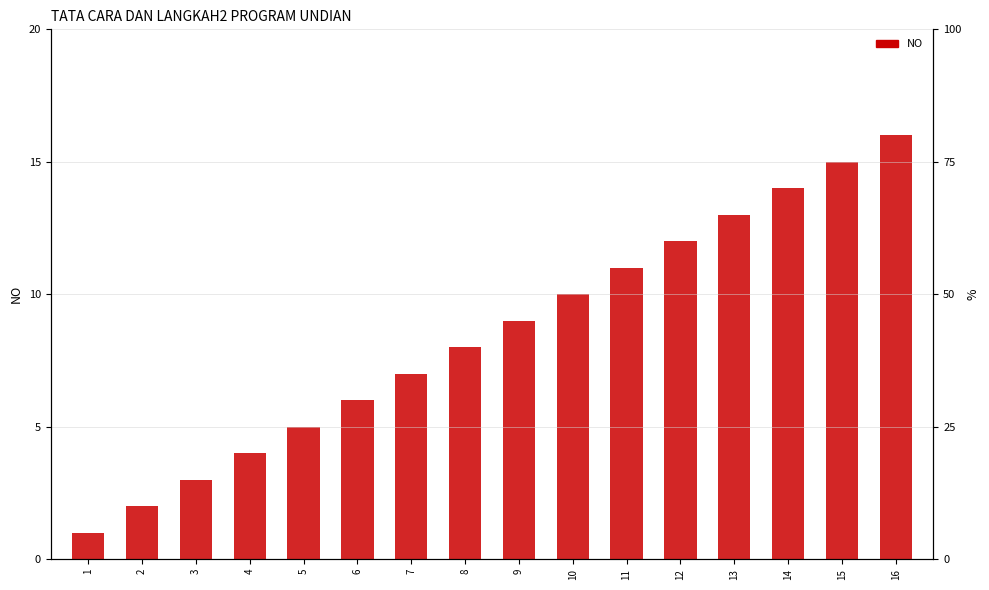

Is it true that the value at 11 is 11?

True